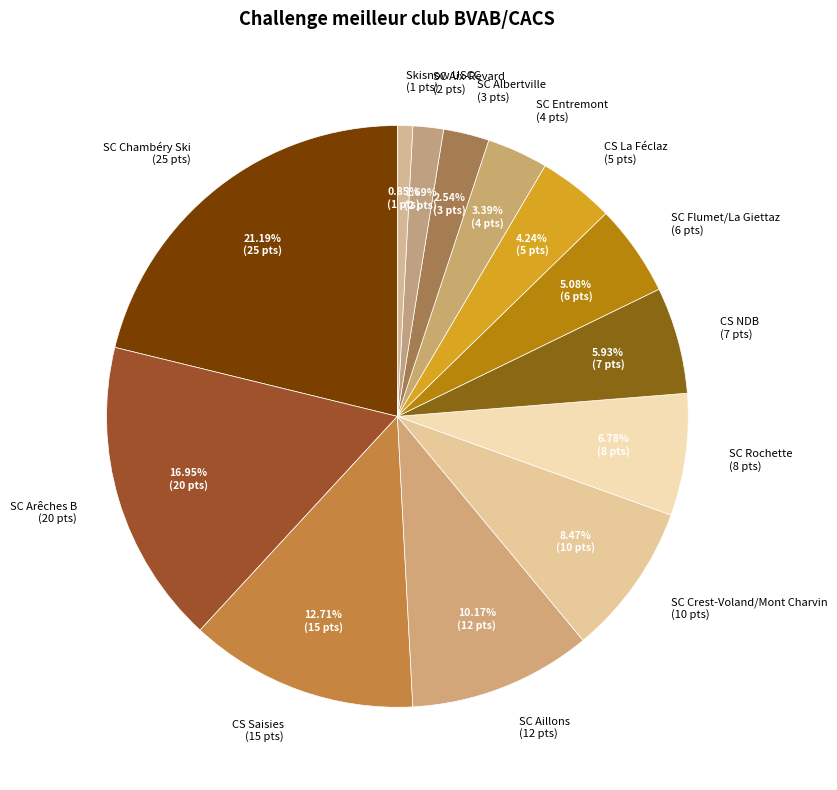

Combined, do CS La Féclaz and Skisnow USCC account for over 50%?

No